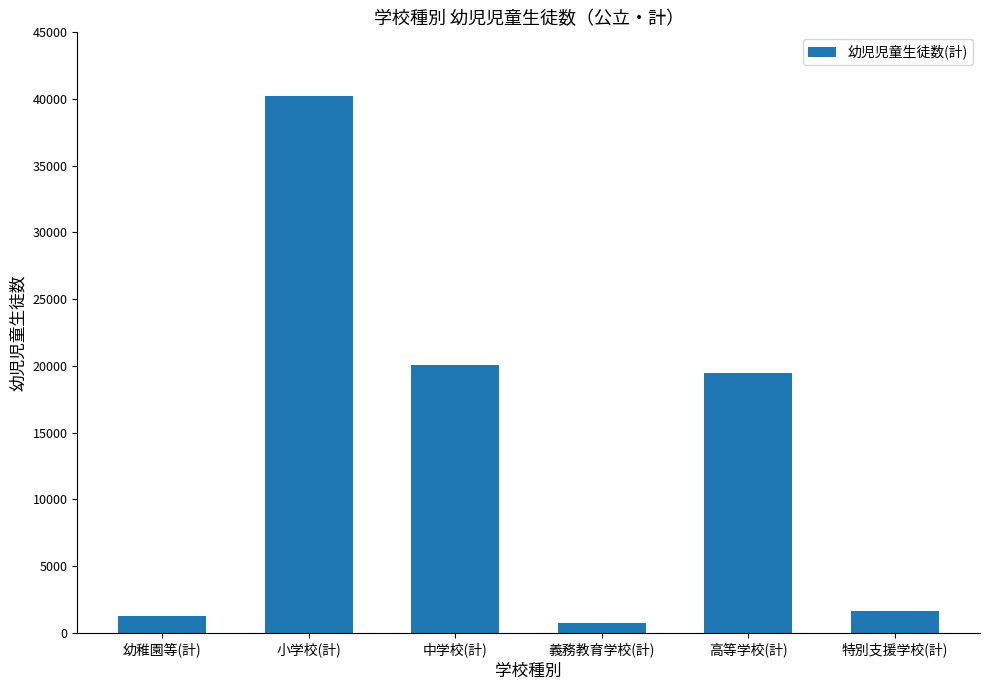

Where does the data first go above 19490?

小学校(計)